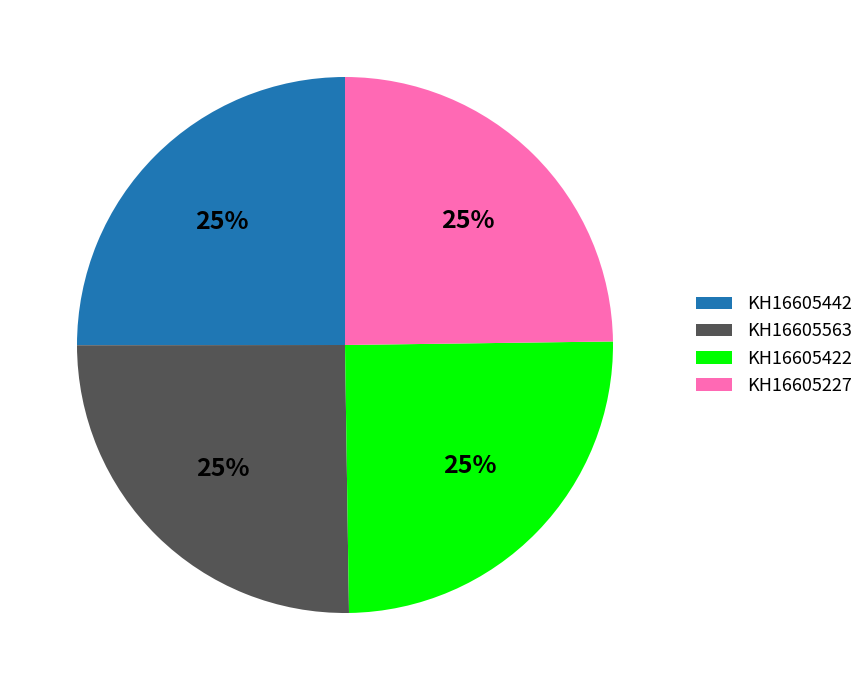

To the nearest percent, what portion does KH16605563 represent?

25%